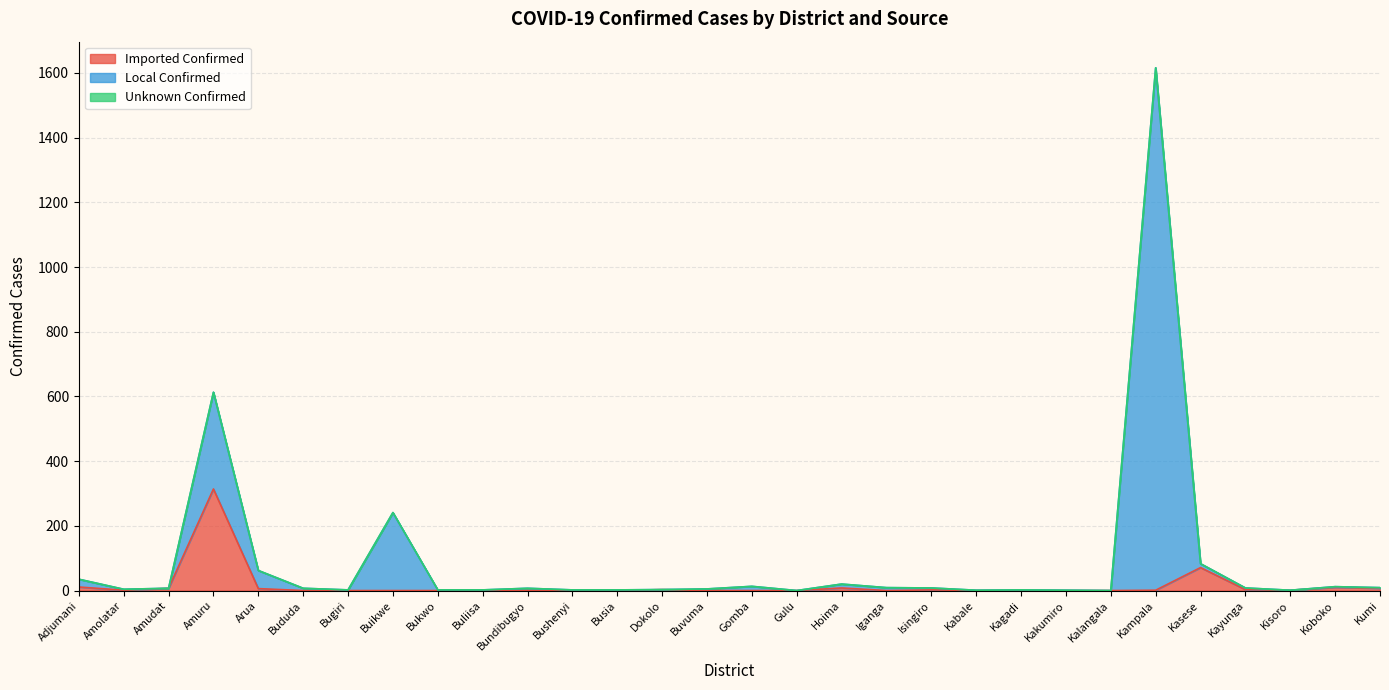

How many lines are shown in the chart?

3